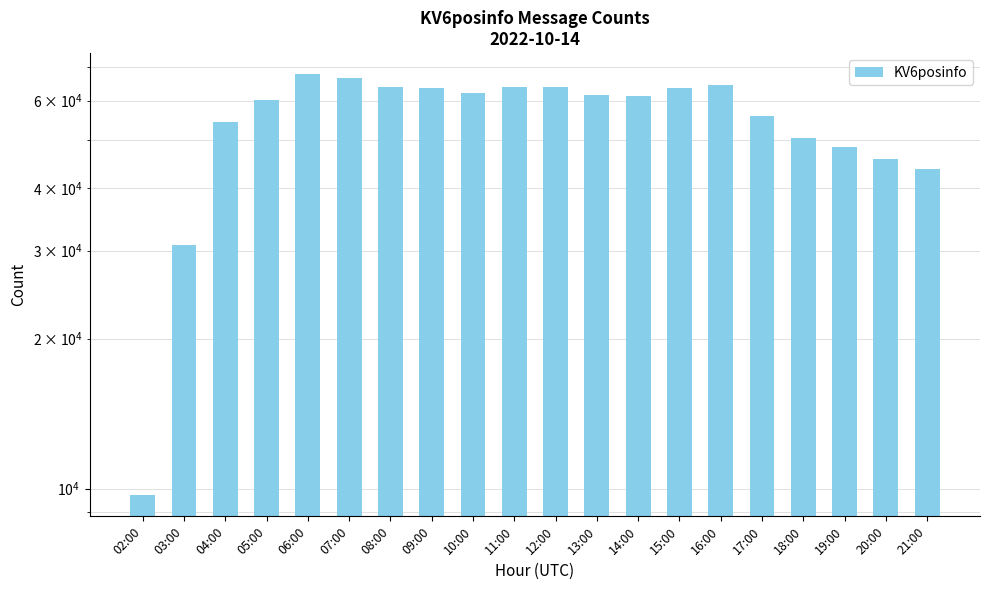

What is the sum of all values?

1101605